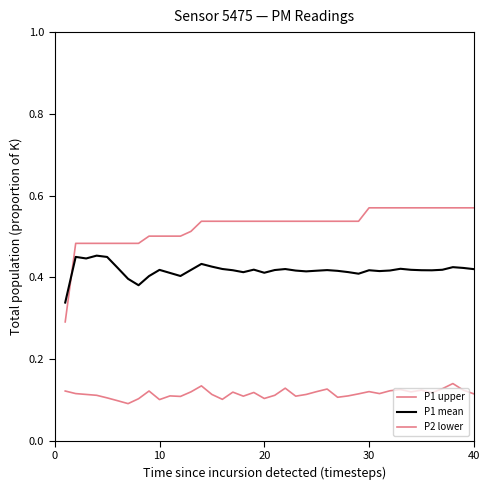

Which series has the largest total across all categories?

P1 upper